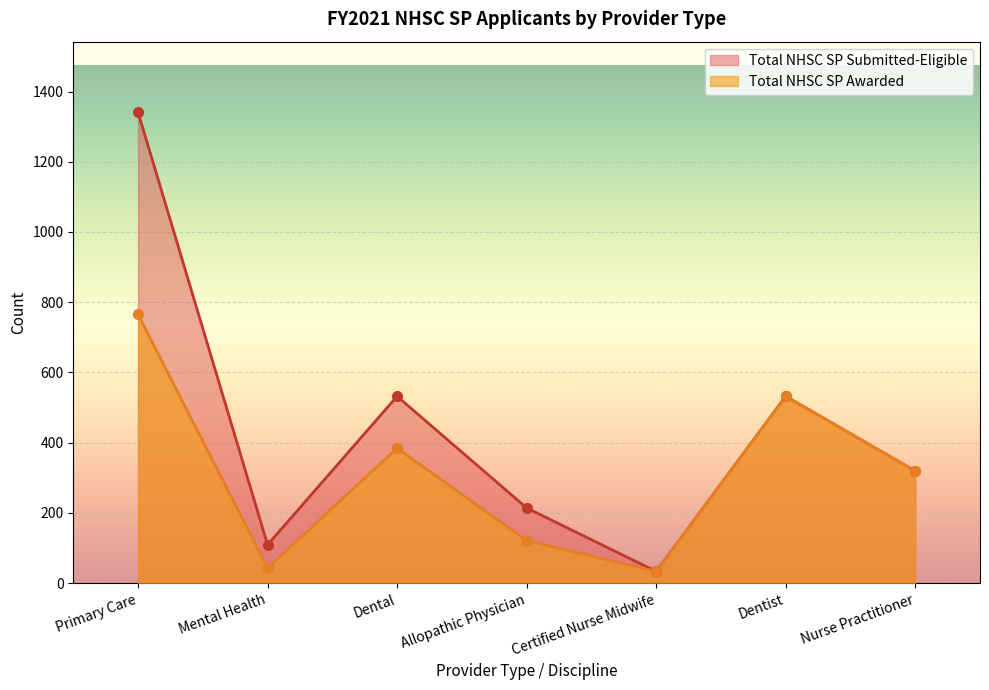

What is the difference between the second highest and second lowest values in the Total NHSC SP Submitted-Eligible series?

423